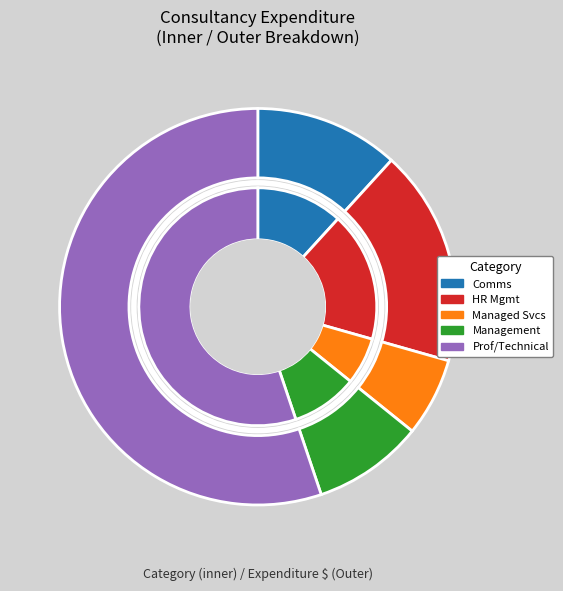

How many slices are in this pie chart?

5